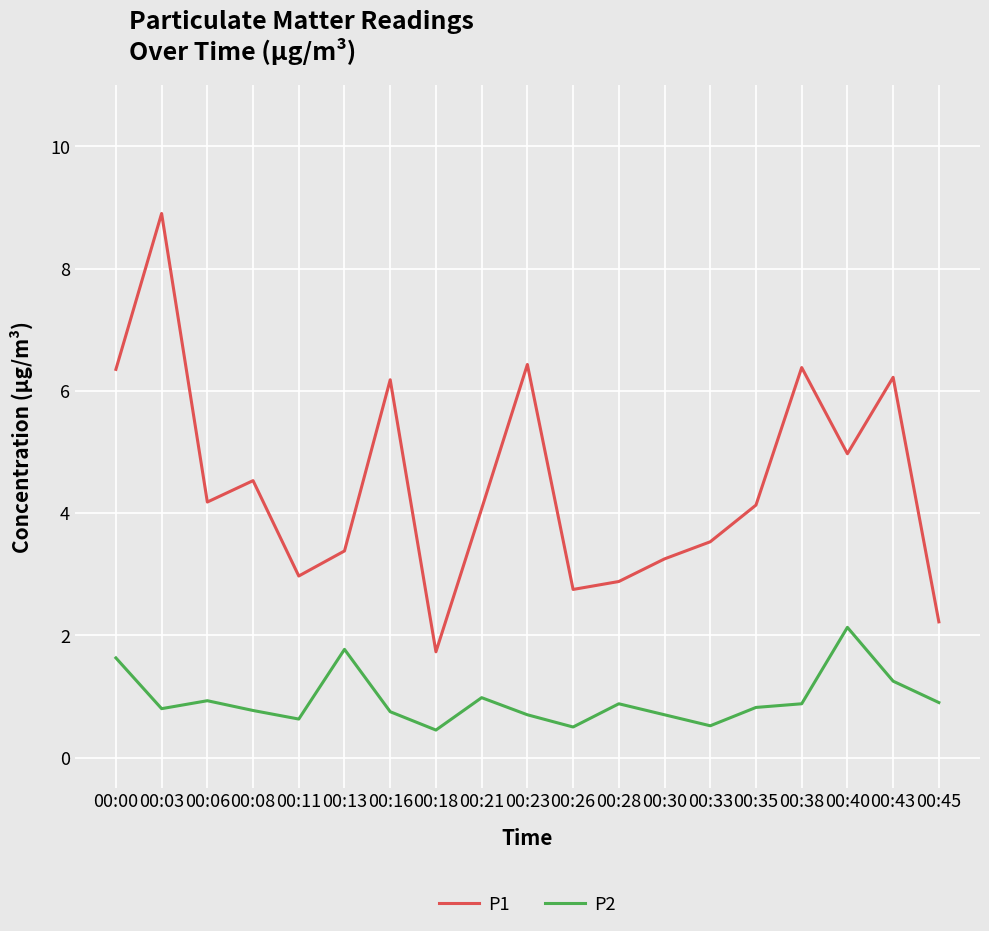

True or false: P2 and P1 intersect in this chart.

False